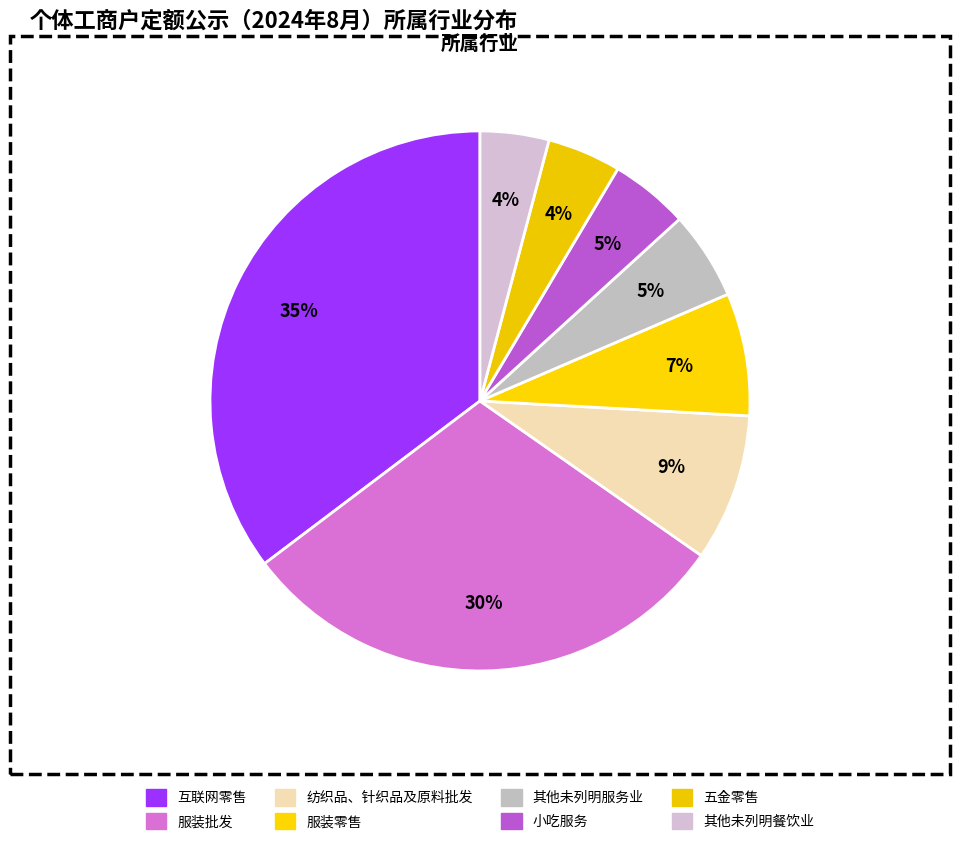

How many segments does this pie chart have?

8